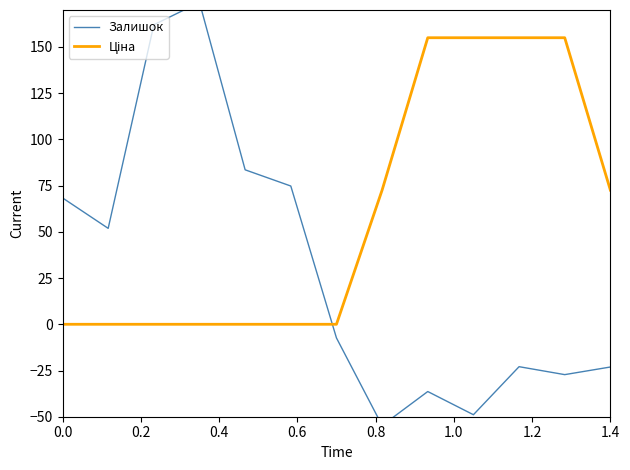

What is the difference between the maximum and second lowest values in the Ціна series?

155.0